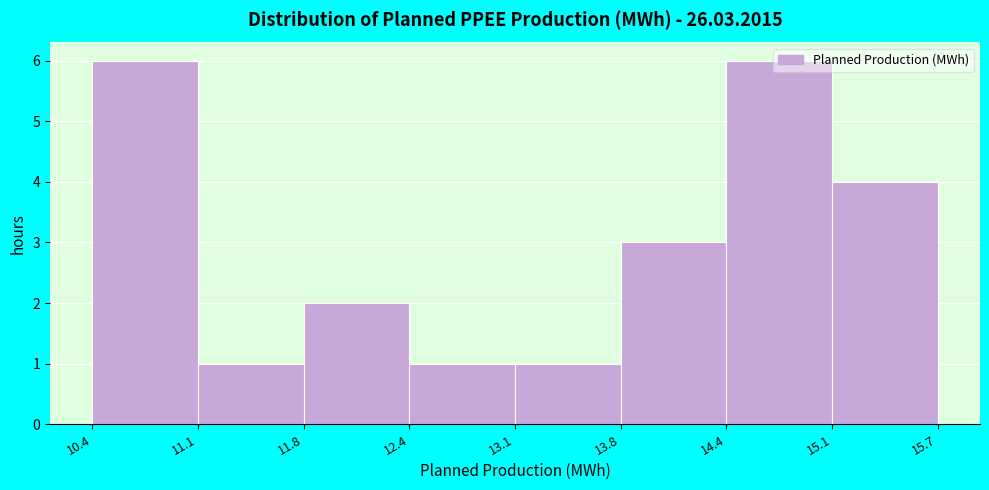

Reading left to right, transcribe this chart: for each bar, give the range it covers on the x-axis and its height. The values are not printed on the chart, so give them approximately, as read against the axis.

10.4 to 11.1: 6
11.1 to 11.8: 1
11.8 to 12.4: 2
12.4 to 13.1: 1
13.1 to 13.8: 1
13.8 to 14.4: 3
14.4 to 15.1: 6
15.1 to 15.7: 4